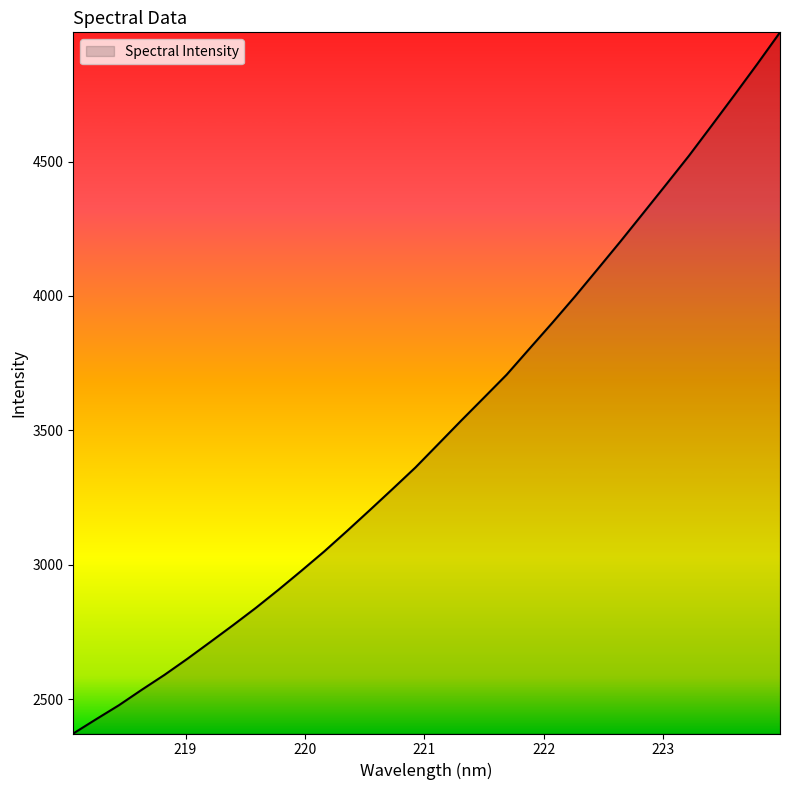

Count the number of categories in the chart.

32